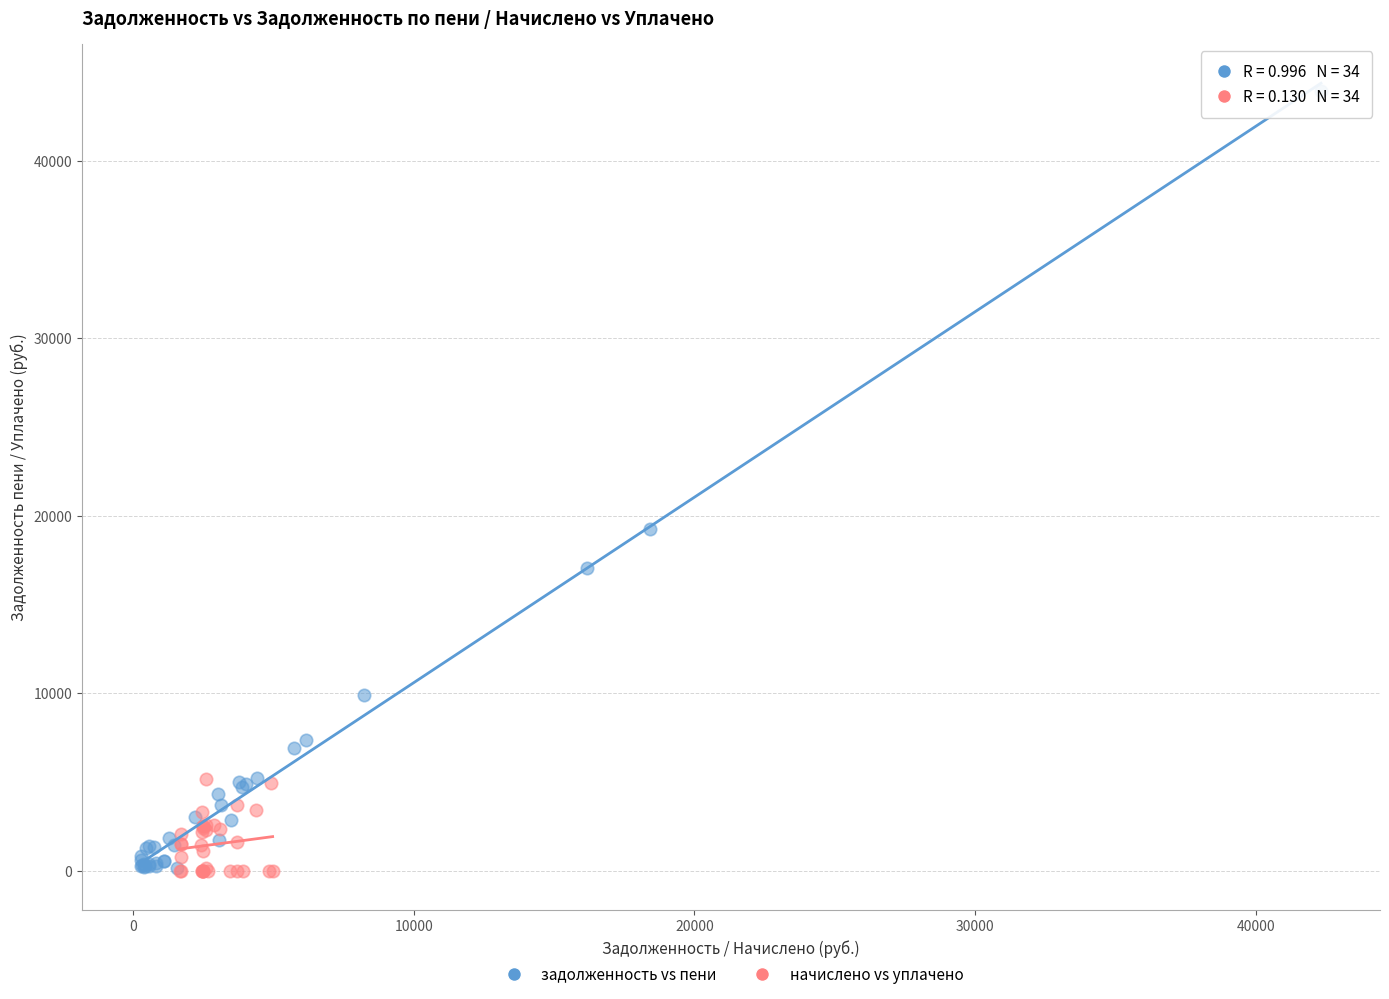

Which series has the widest spread of Y values?

задолженность vs пени